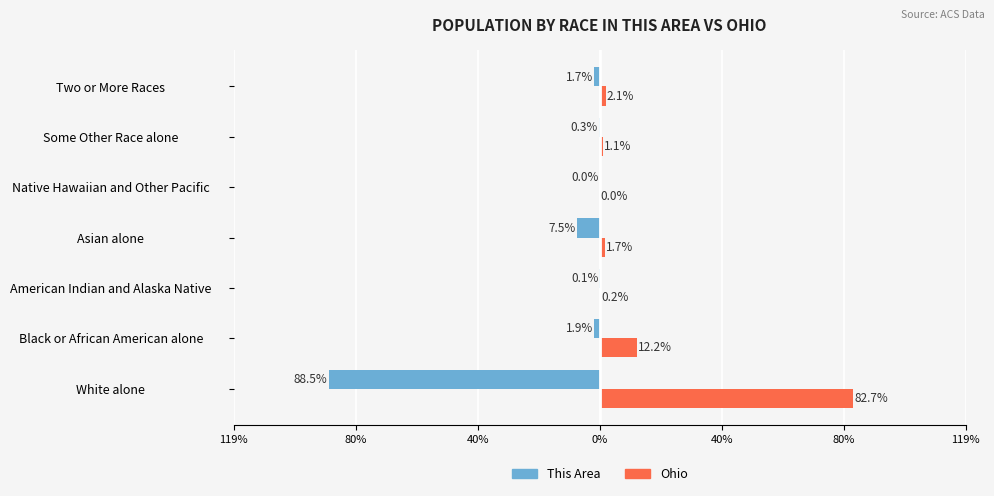

What are all the series names shown in the legend?

This Area, Ohio